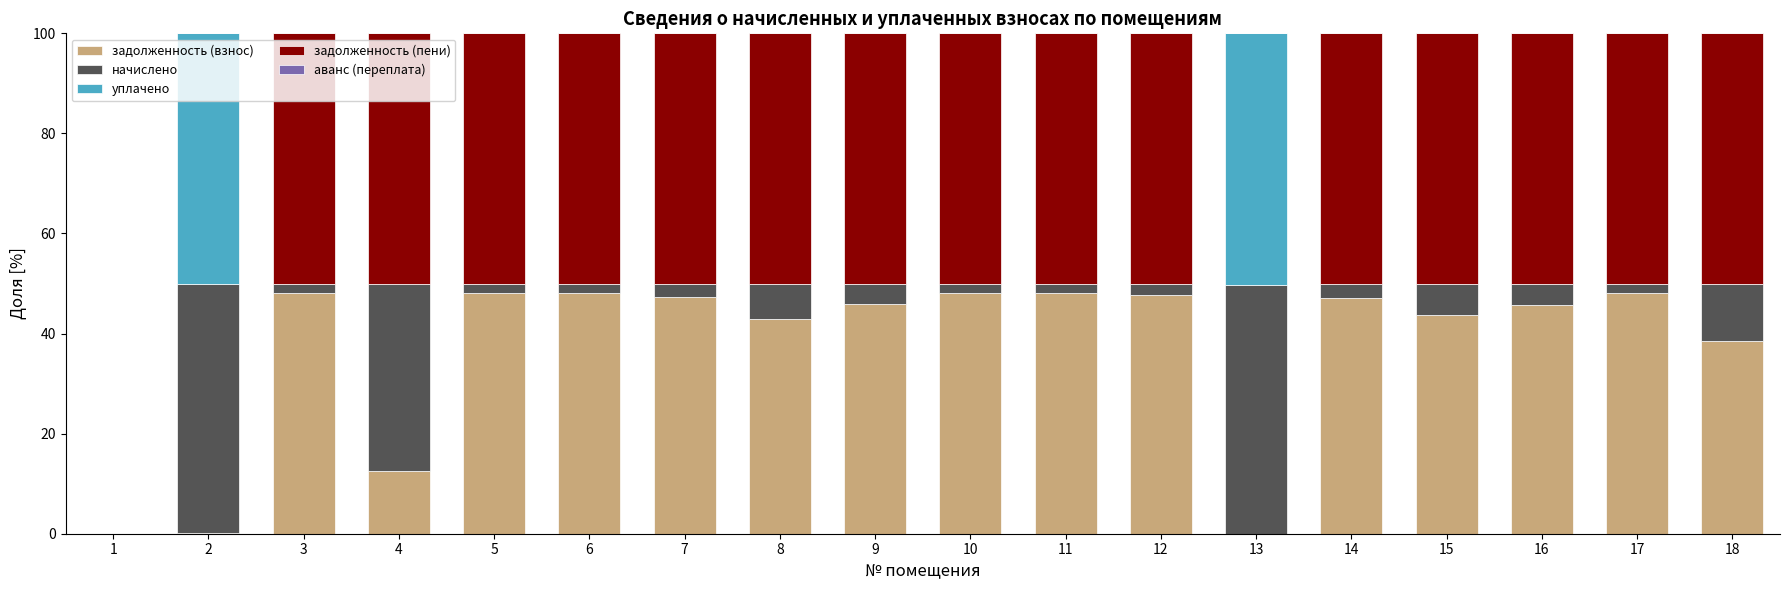

True or false: задолженность (взнос) has a value of 75.6 at 14.

False